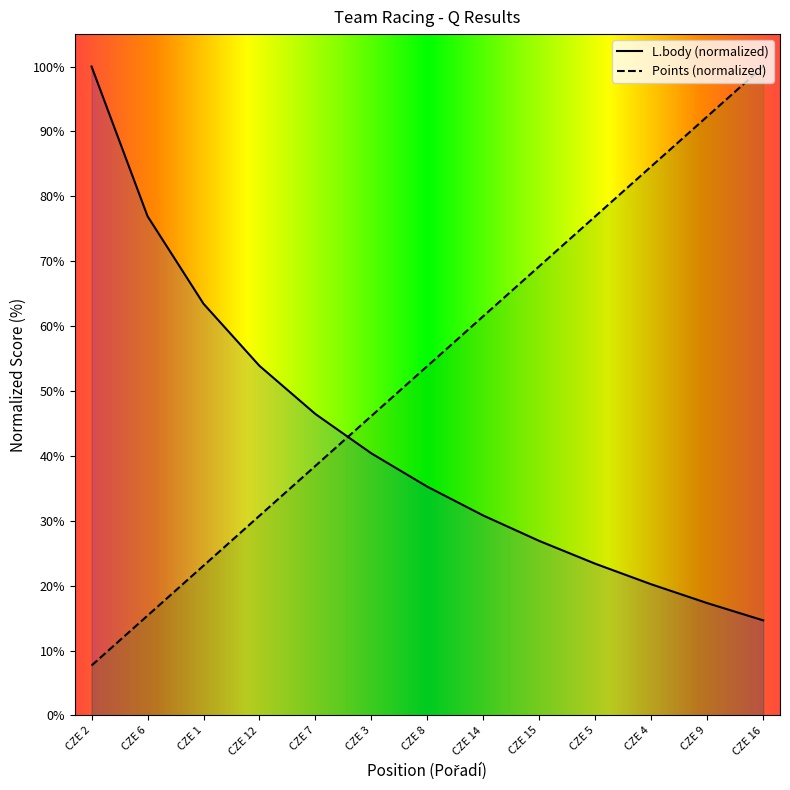

How many times do Points and L.body cross each other?

1